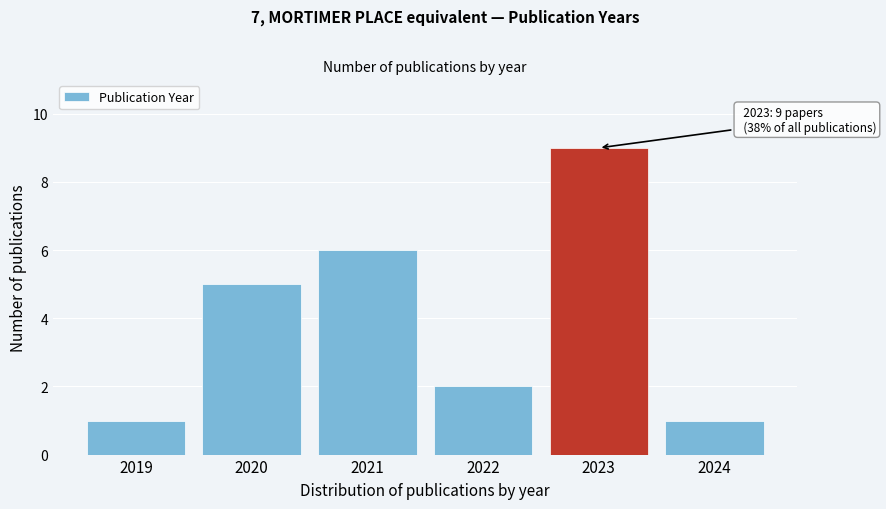

Reading right to left, extract all data points from this chart.

1	9	2	6	5	1